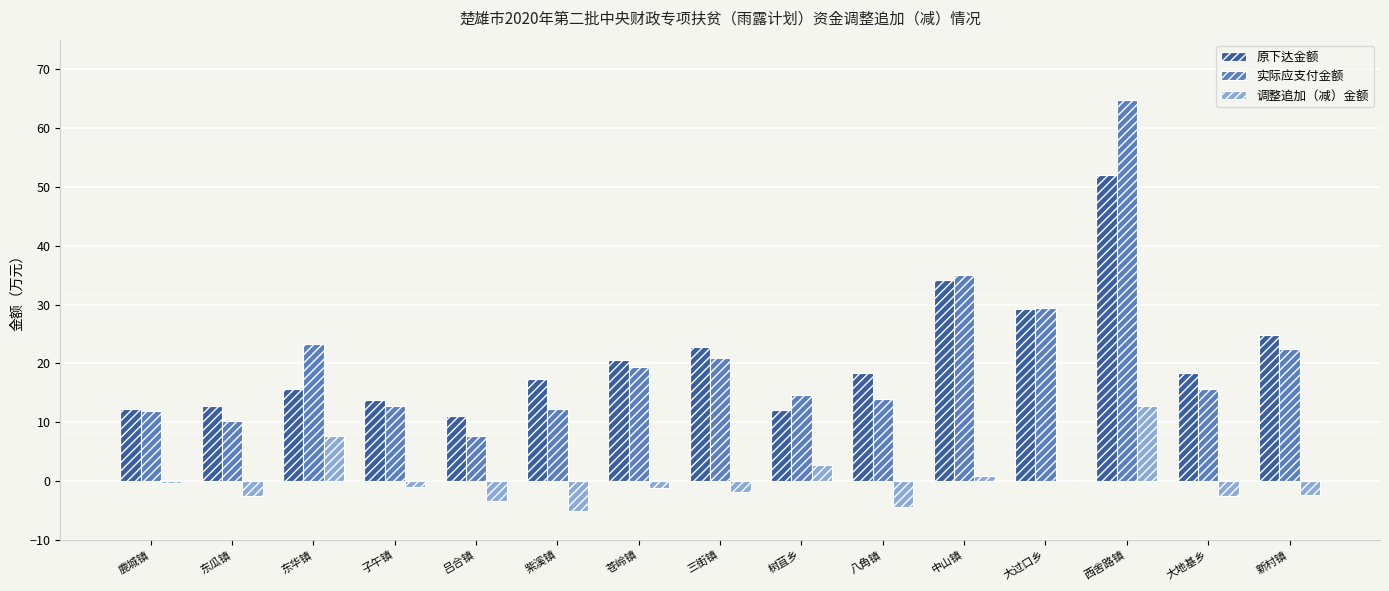

Is it true that 原下达金额 equals 12.8 at 东瓜镇?

True